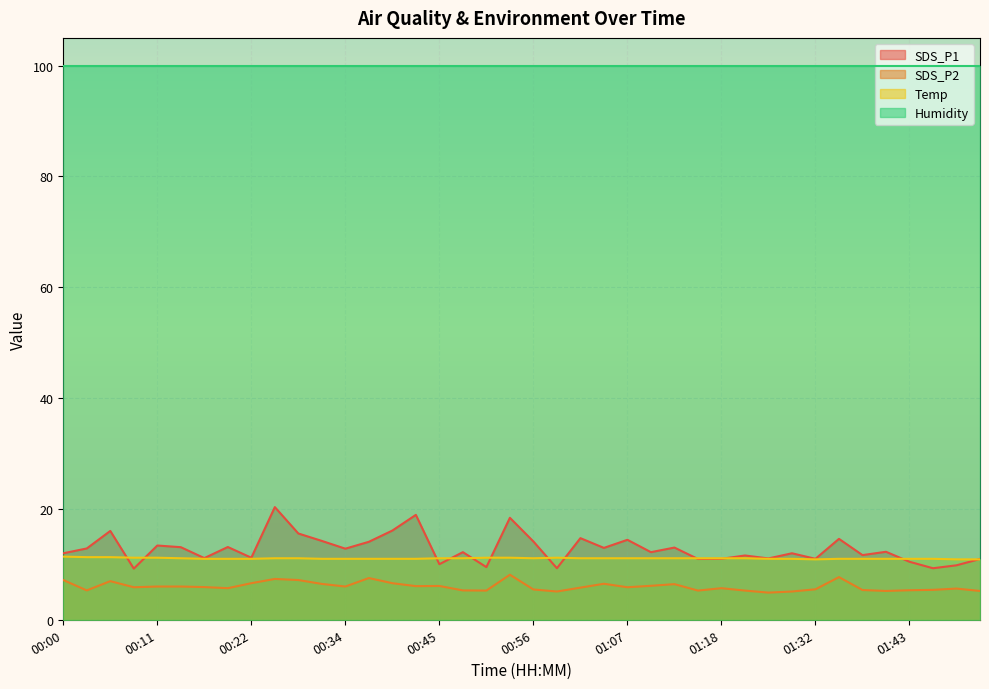

How many values in the SDS_P2 series are below 5?

1